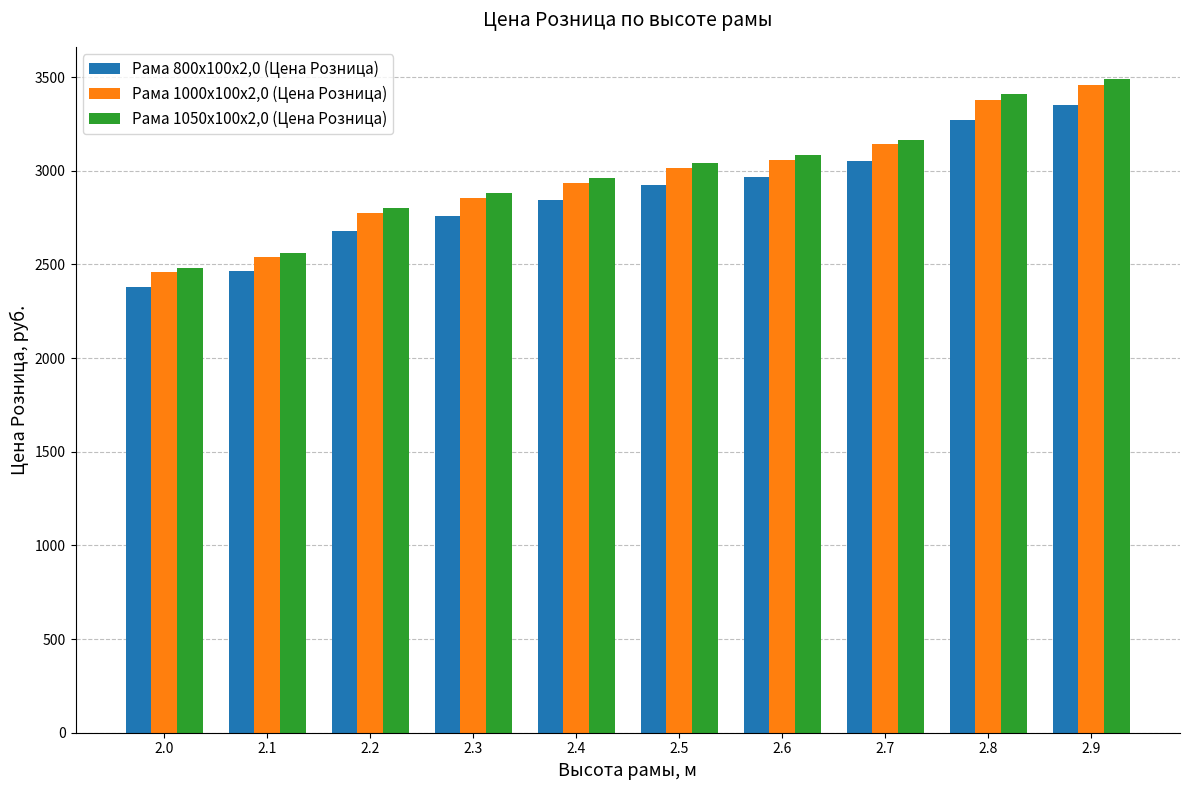

Are the bars grouped side by side (vs. stacked)?

Yes